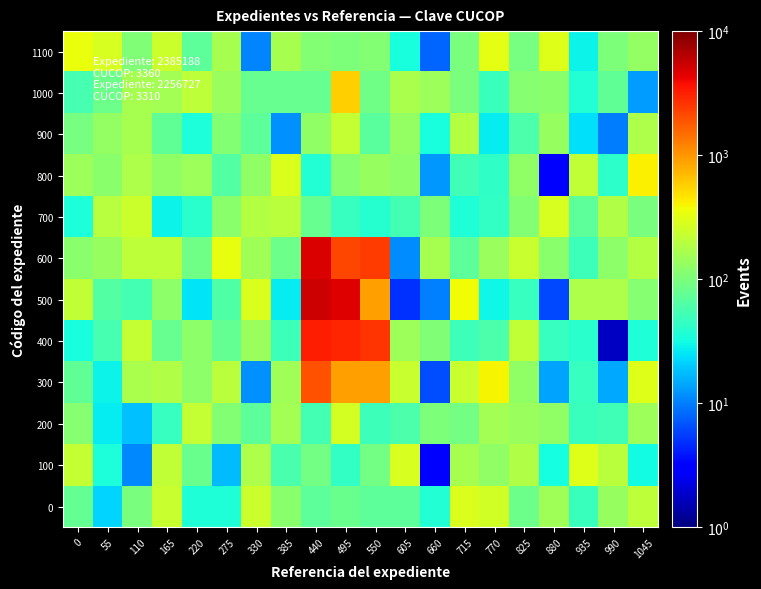

How many data points does each series have?

20